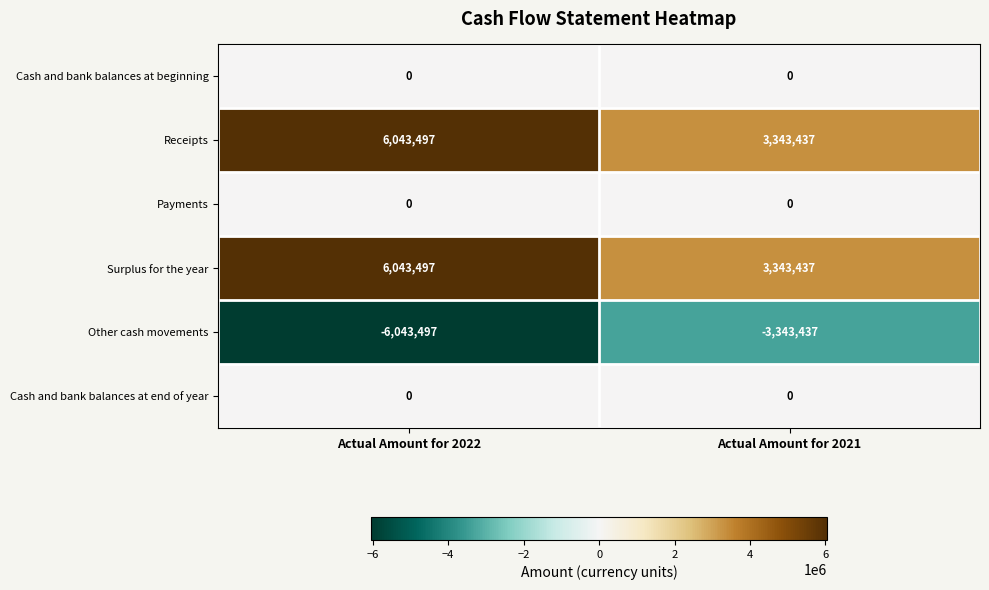

What is the spread (max minus min) of values at Actual Amount for 2022?

12086994